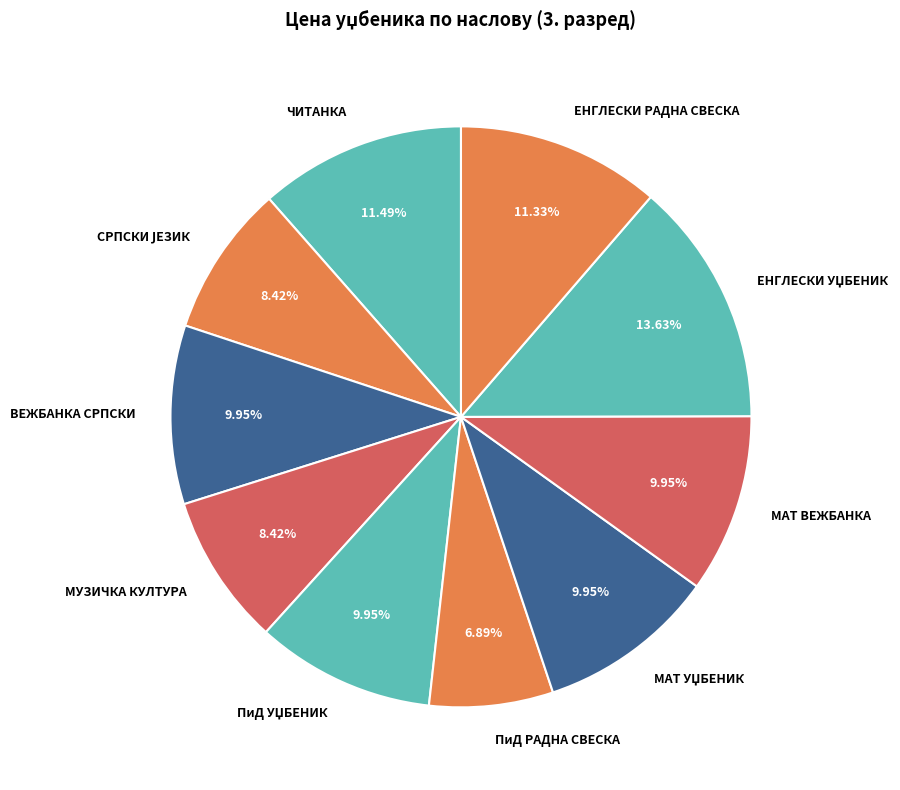

Is ЧИТАНКА the majority of the pie?

No